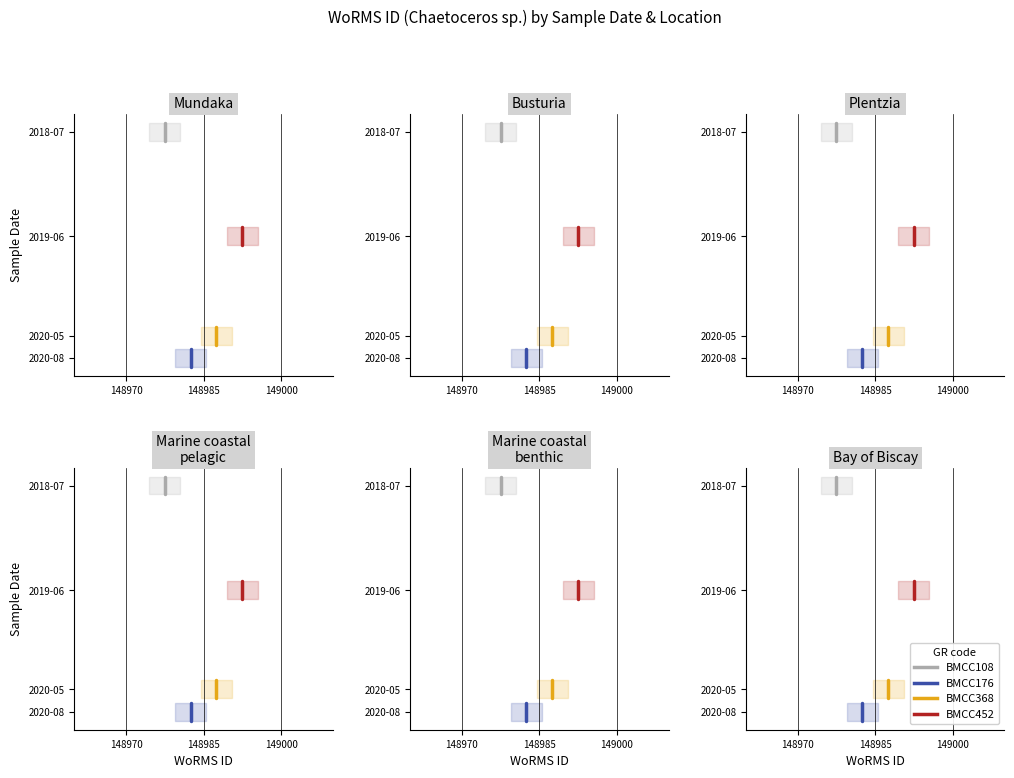

The value of BMCC368 at 148985 is 1529. True or false?

False